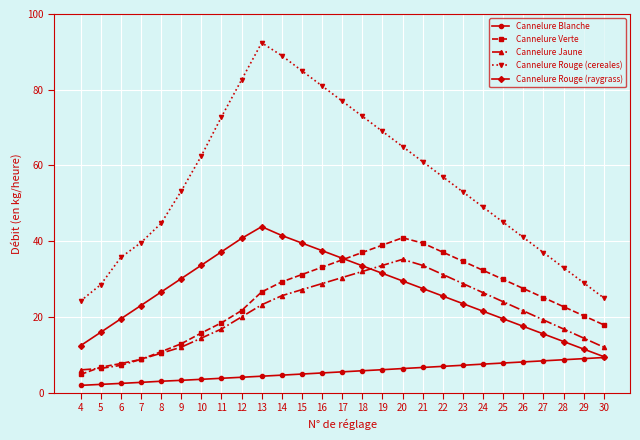

The Cannelure Blanche series shows 5.8 at 18. True or false?

True